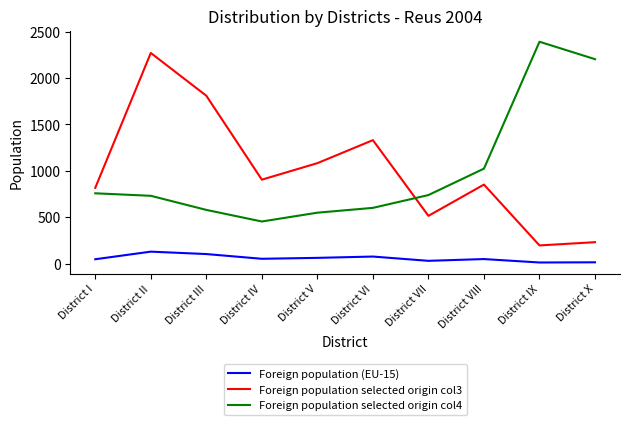

What is the average value of the Foreign population selected origin col4 series?

1002